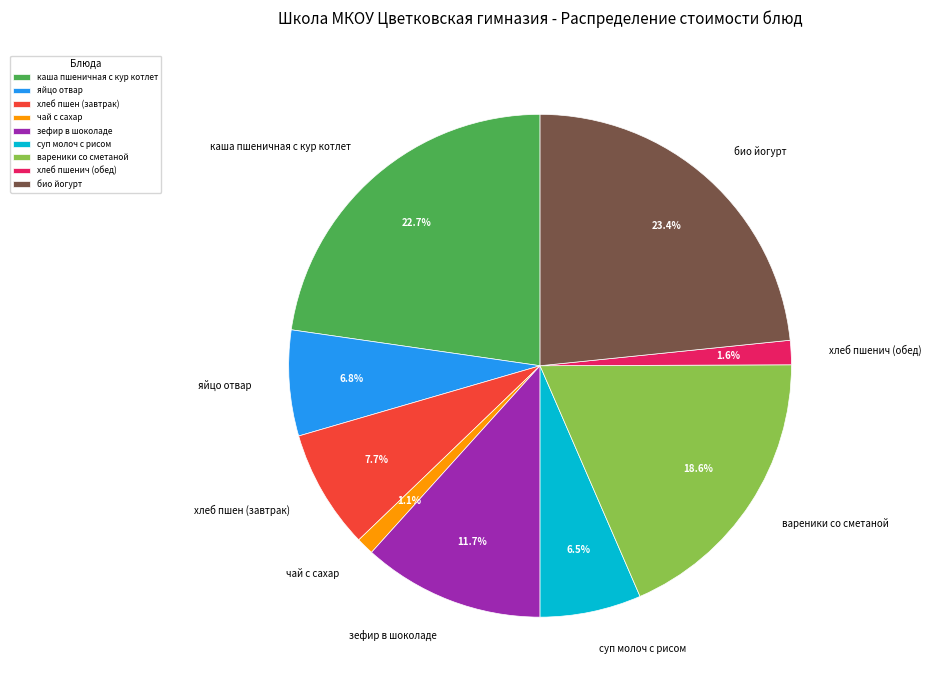

What is the ratio of the value at чай с сахар to the value at хлеб пшен (завтрак)?

0.1